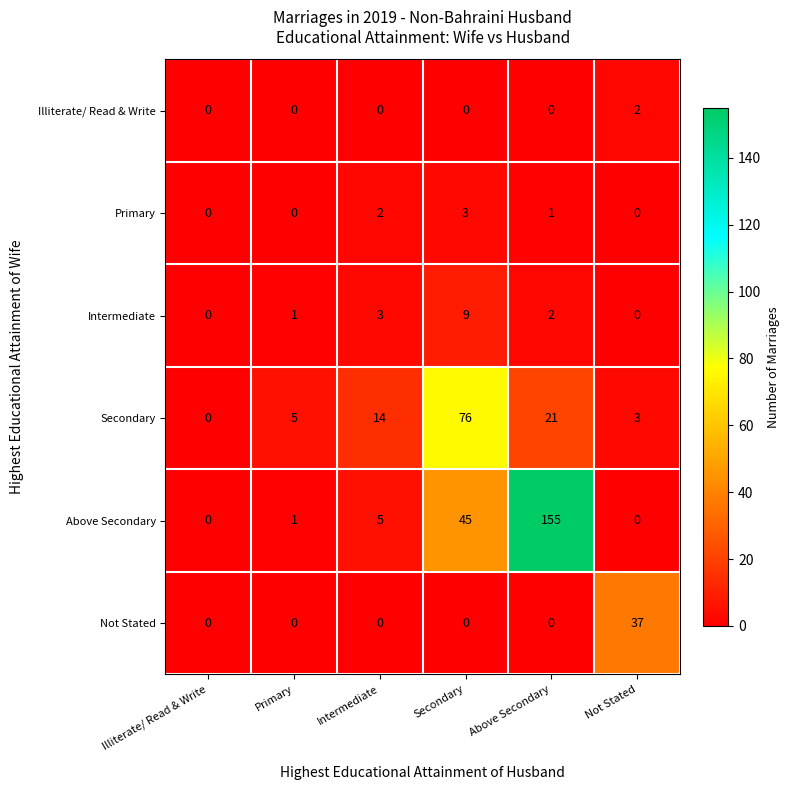

Where does the Intermediate series first go above 2?

Intermediate